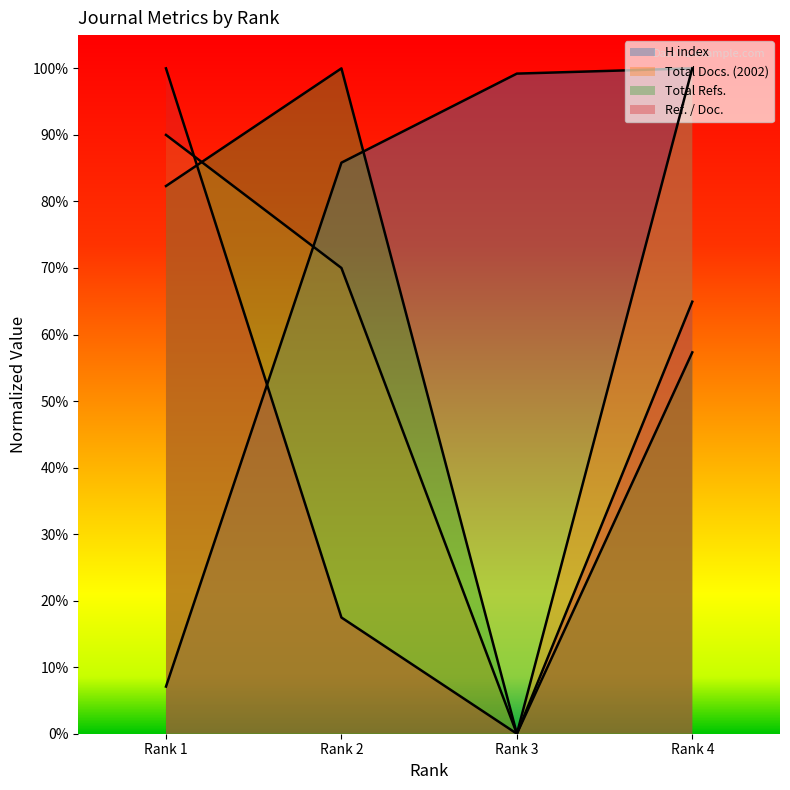

Does the chart display data point markers on the line(s)?

No